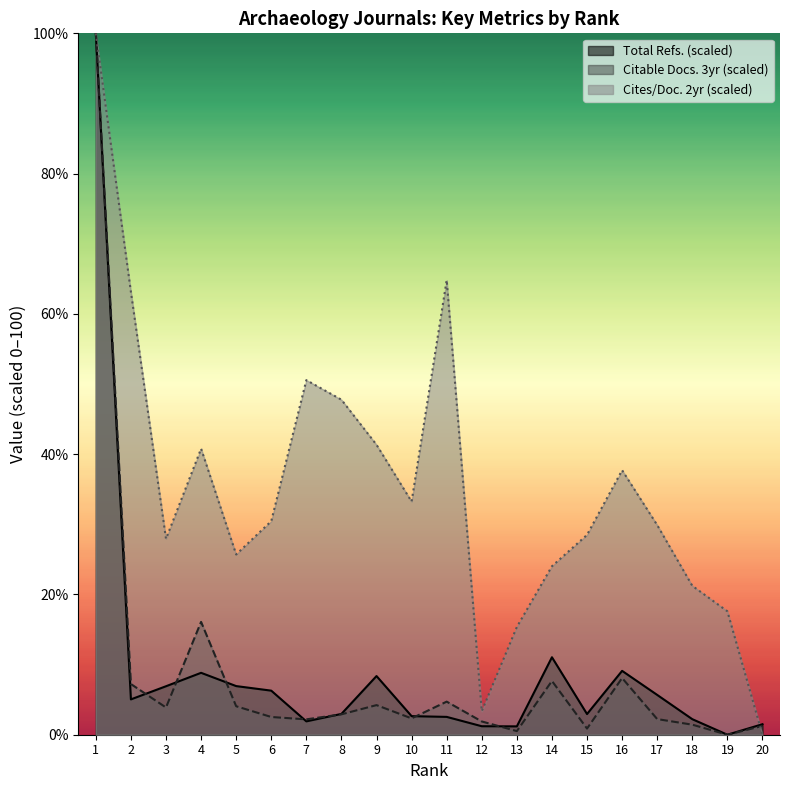

How many interior local valleys does the Total Refs. series have?

5